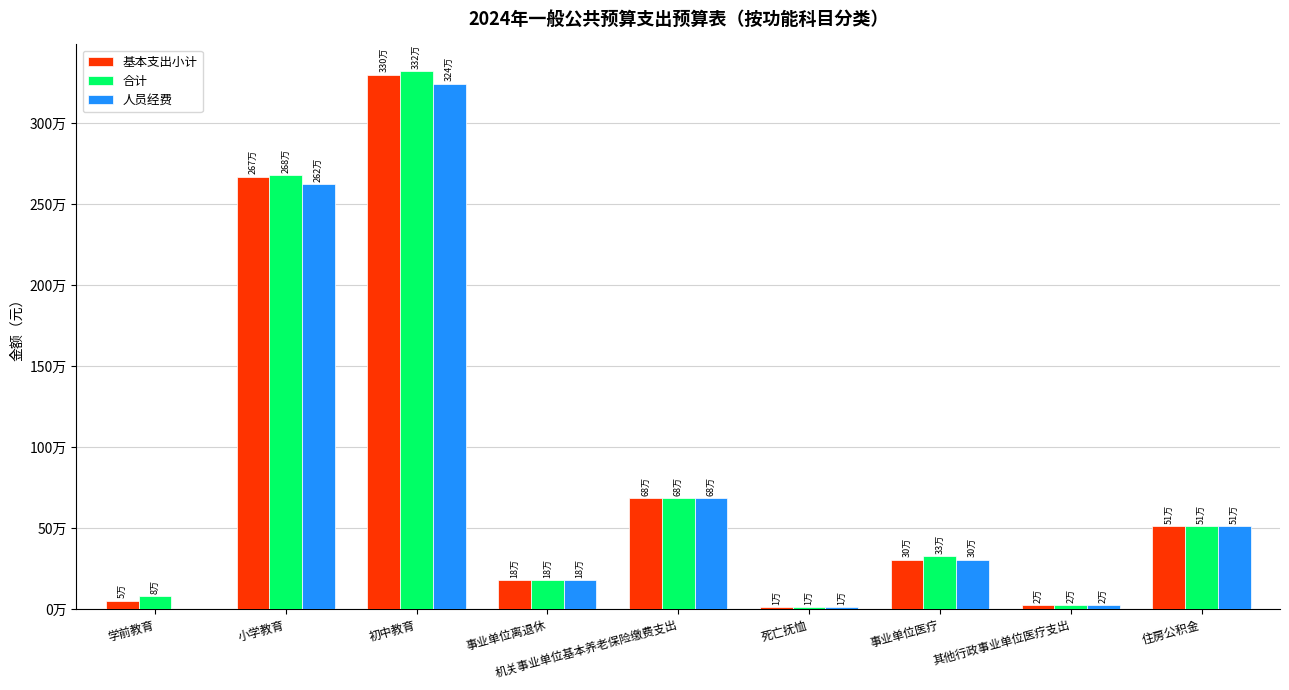

Are the bars horizontal?

No